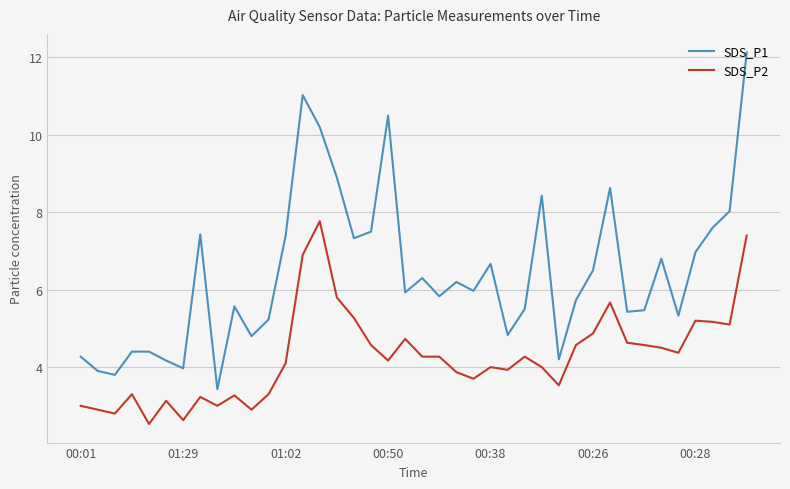

What is the maximum value for SDS_P1?

12.1